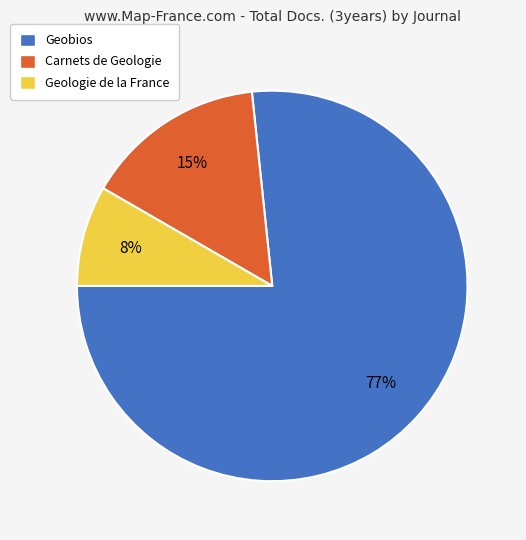

How many segments does this pie chart have?

3